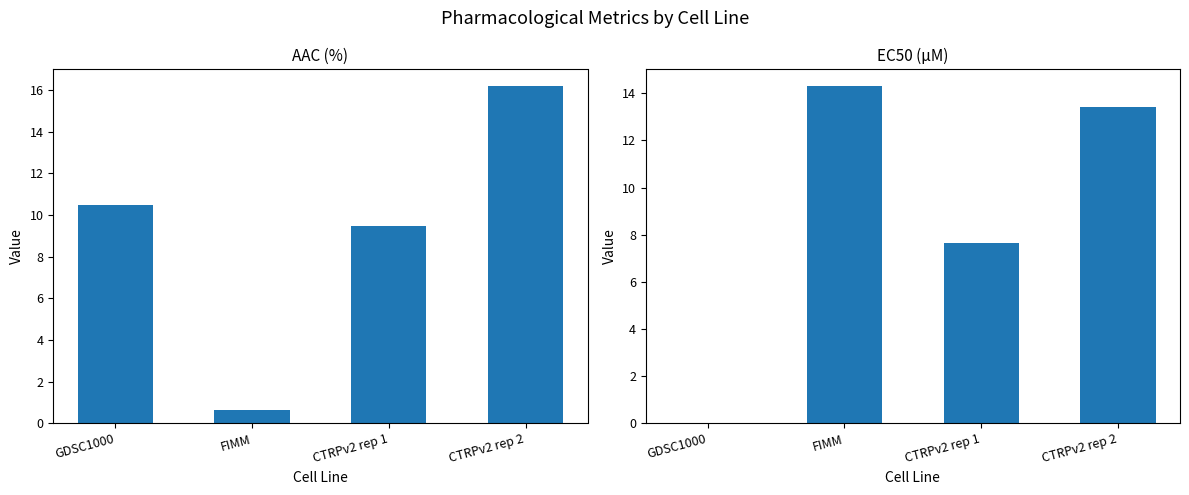

At which label does AAC (%) reach its peak?

CTRPv2 rep 2